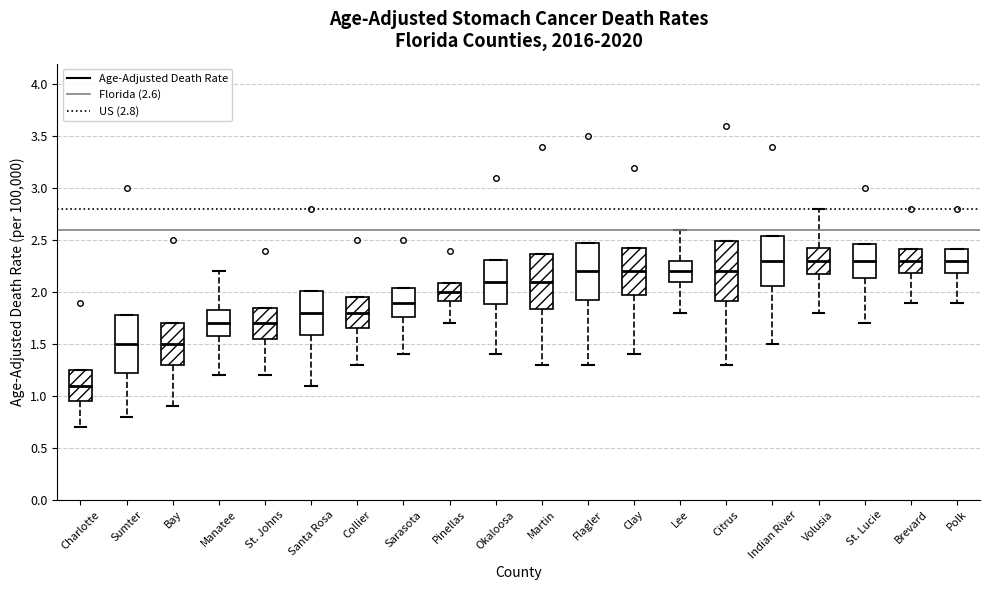

Reading left to right, transcribe this box plot: for each box, give where its median line is, the range the box spans, and where its two whiskers end, as read against the y-axis. The values are not printed on the chart, so give them approximately, as read against the axis.

Charlotte: median 1.10, box 0.95 to 1.25, whiskers 0.70 to 1.25
Sumter: median 1.50, box 1.25 to 1.80, whiskers 0.80 to 1.80
Bay: median 1.50, box 1.30 to 1.70, whiskers 0.90 to 1.70
Manatee: median 1.70, box 1.60 to 1.85, whiskers 1.20 to 2.20
St. Johns: median 1.70, box 1.55 to 1.85, whiskers 1.20 to 1.85
Santa Rosa: median 1.80, box 1.60 to 2.00, whiskers 1.10 to 2.00
Collier: median 1.80, box 1.65 to 1.95, whiskers 1.30 to 1.95
Sarasota: median 1.90, box 1.75 to 2.05, whiskers 1.40 to 2.05
Pinellas: median 2.00, box 1.90 to 2.10, whiskers 1.70 to 2.10
Okaloosa: median 2.10, box 1.90 to 2.30, whiskers 1.40 to 2.30
Martin: median 2.10, box 1.85 to 2.35, whiskers 1.30 to 2.35
Flagler: median 2.20, box 1.95 to 2.50, whiskers 1.30 to 2.50
Clay: median 2.20, box 2.00 to 2.45, whiskers 1.40 to 2.45
Lee: median 2.20, box 2.10 to 2.30, whiskers 1.80 to 2.60
Citrus: median 2.20, box 1.90 to 2.50, whiskers 1.30 to 2.50
Indian River: median 2.30, box 2.05 to 2.55, whiskers 1.50 to 2.55
Volusia: median 2.30, box 2.20 to 2.45, whiskers 1.80 to 2.80
St. Lucie: median 2.30, box 2.15 to 2.45, whiskers 1.70 to 2.45
Brevard: median 2.30, box 2.20 to 2.40, whiskers 1.90 to 2.40
Polk: median 2.30, box 2.20 to 2.40, whiskers 1.90 to 2.40